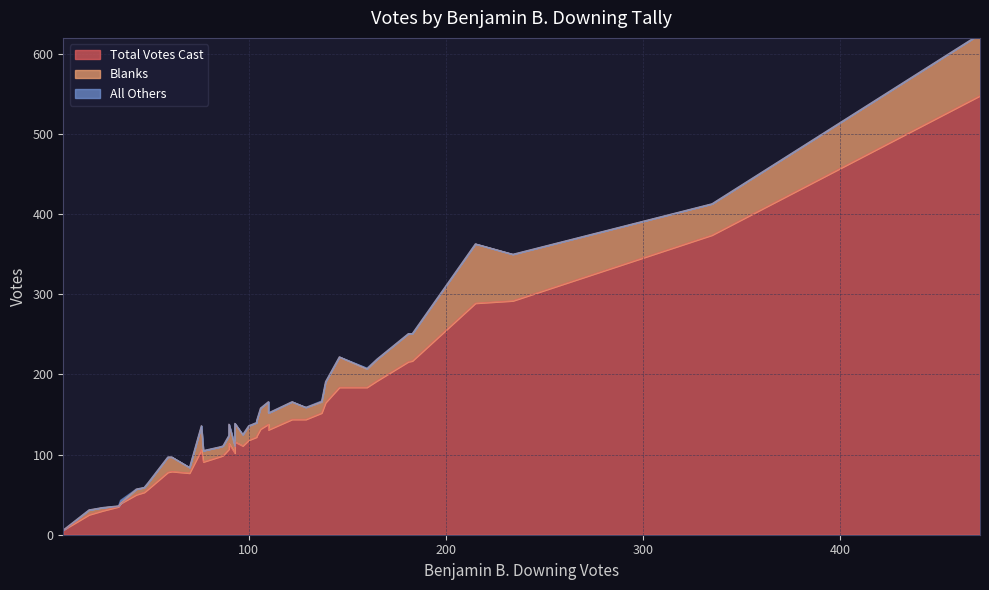

The All Others series shows 0 at 32. True or false?

True